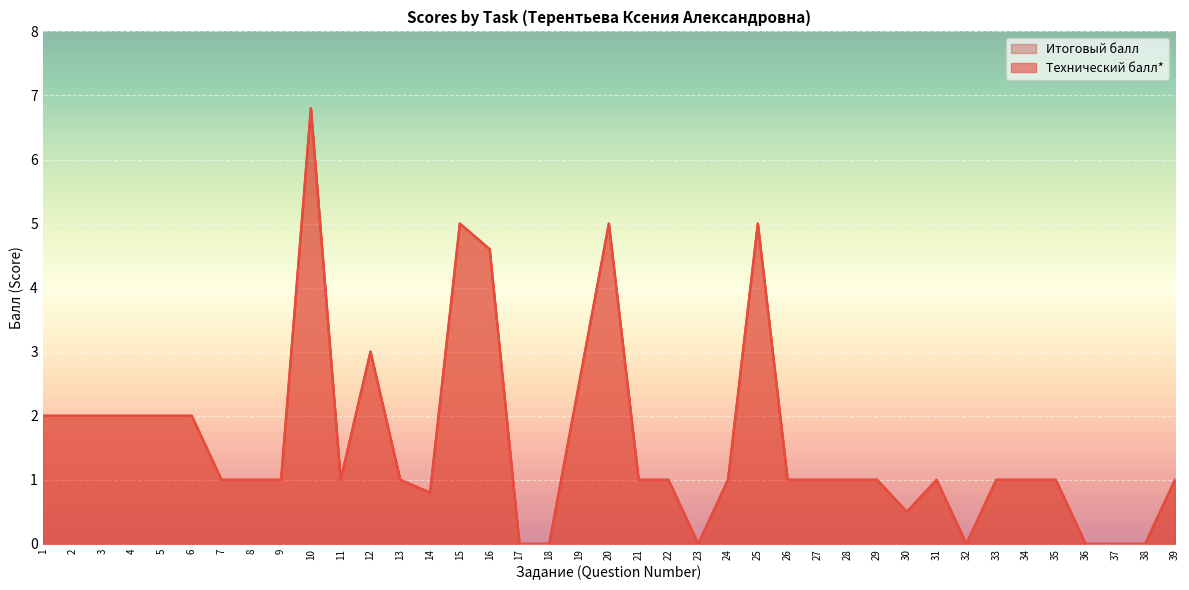

What is the sum of all Итоговый балл values?

62.2